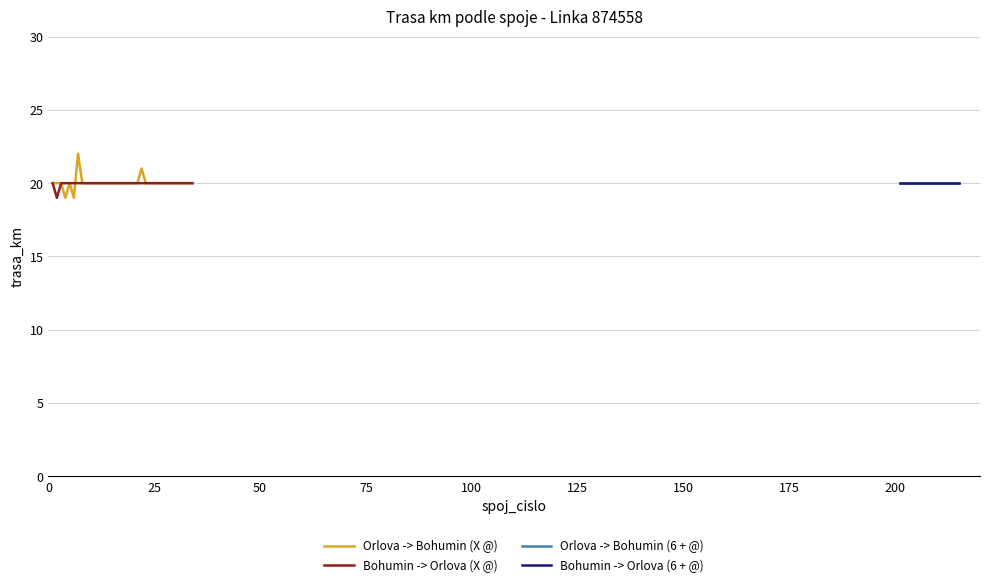

Is this an area chart (filled region under the line)?

No